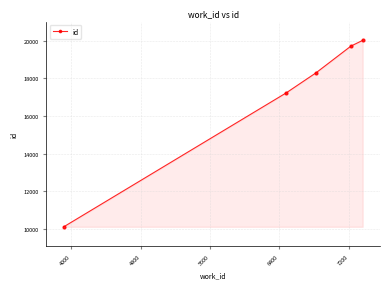

Reading right to left, list all the values displayed in this chart.

20022	19720	18300	17231	10115